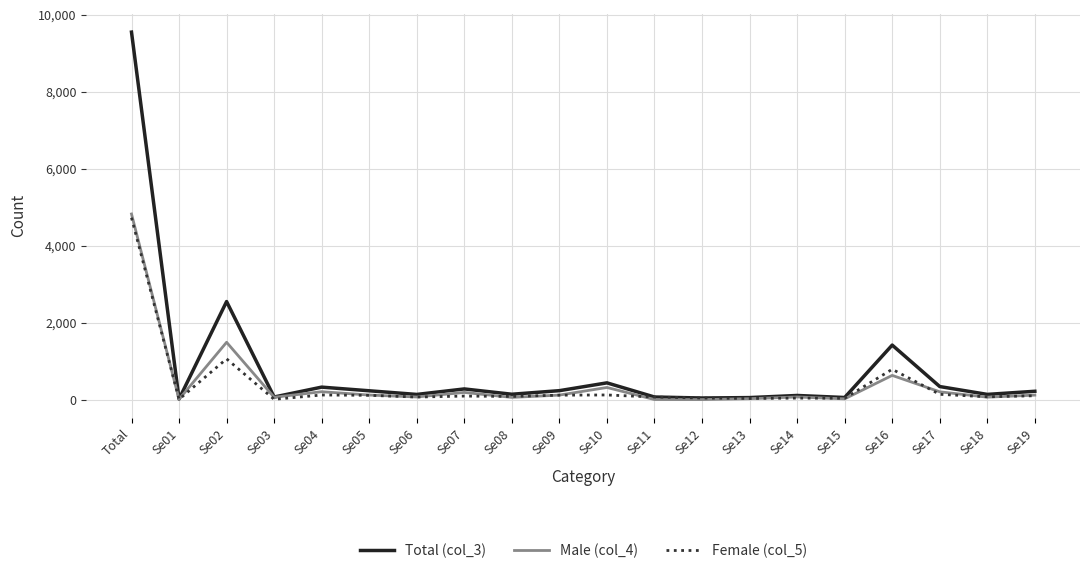

What position from the right is Se18?

2